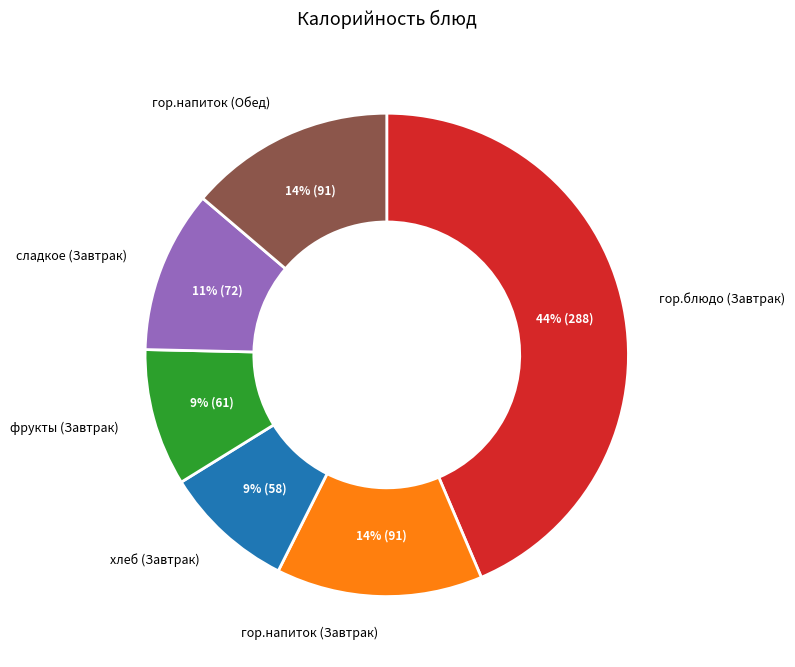

To the nearest percent, what is the difference between the largest and smallest slice percentages?

35%